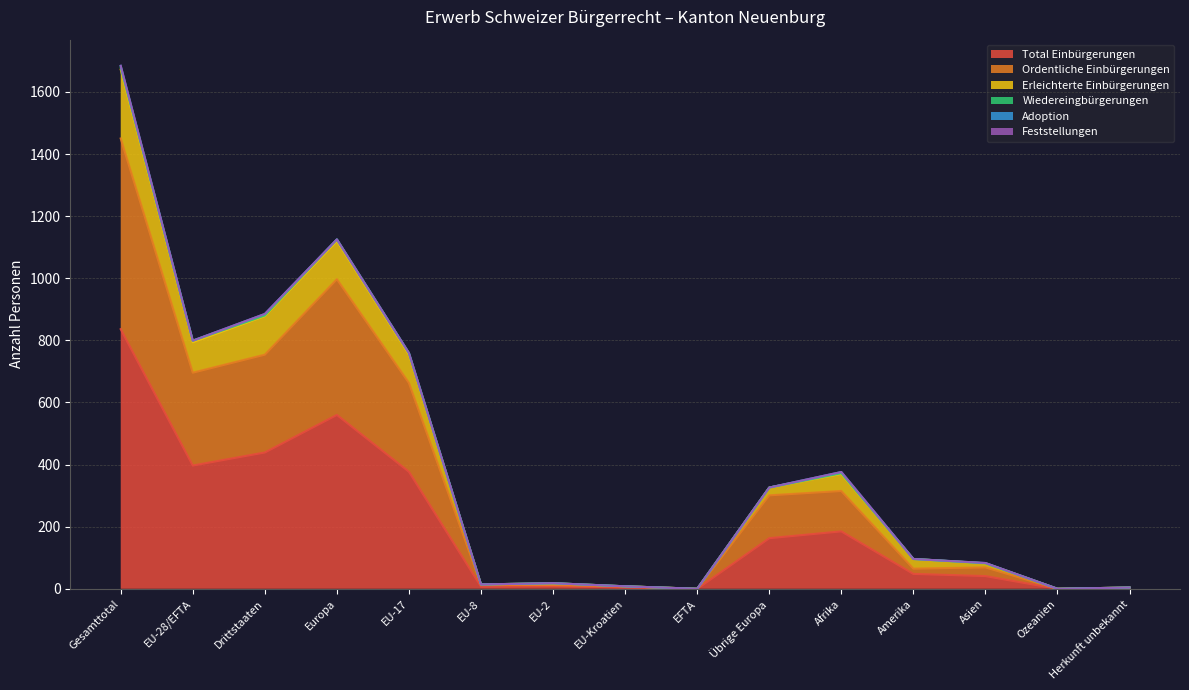

Rank the categories by Total Einbürgerungen value from highest to lowest.

Gesamttotal, Europa, Drittstaaten, EU-28/EFTA, EU-17, Afrika, Übrige Europa, Amerika, Asien, EU-2, EU-8, EU-Kroatien, Herkunft unbekannt, EFTA, Ozeanien